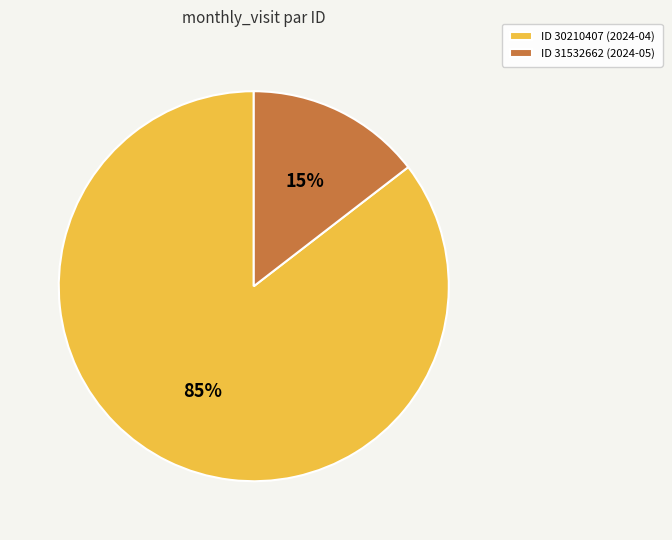

Between ID 31532662 (2024-05) and ID 30210407 (2024-04), which is larger?

ID 30210407 (2024-04)